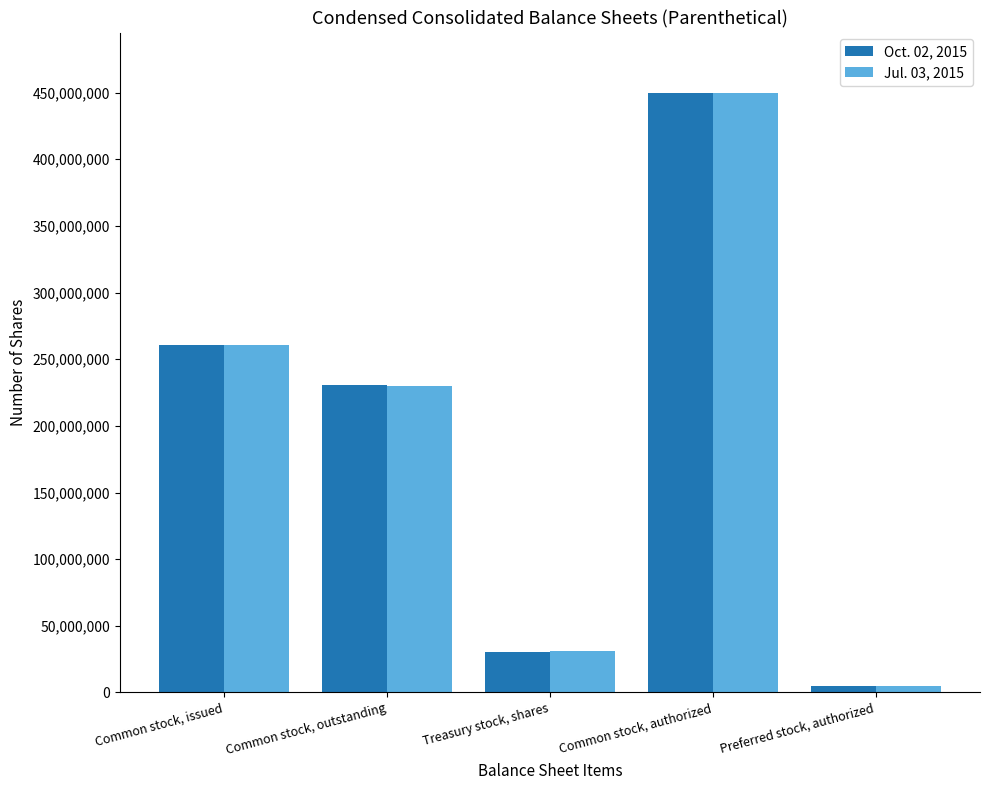

What is the sum of all Oct. 02, 2015 values?

977000000